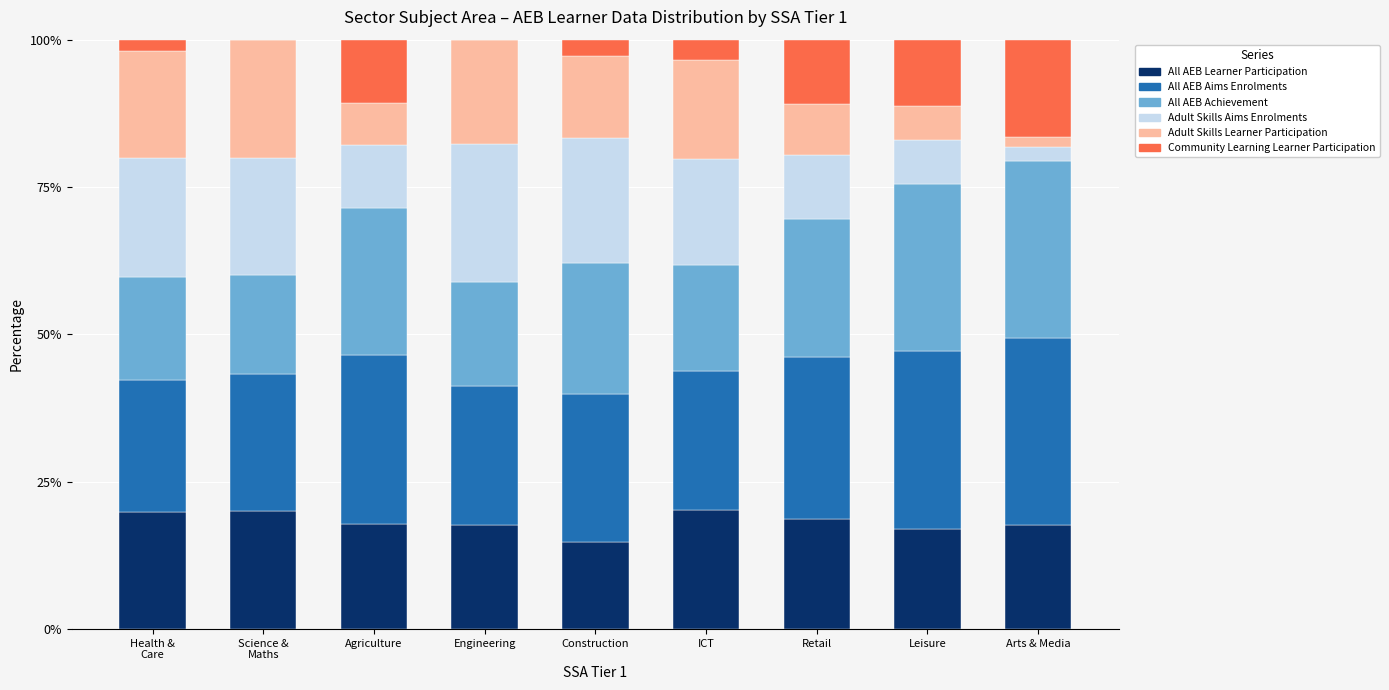

What is the maximum value for All AEB Learner Participation?

20.2